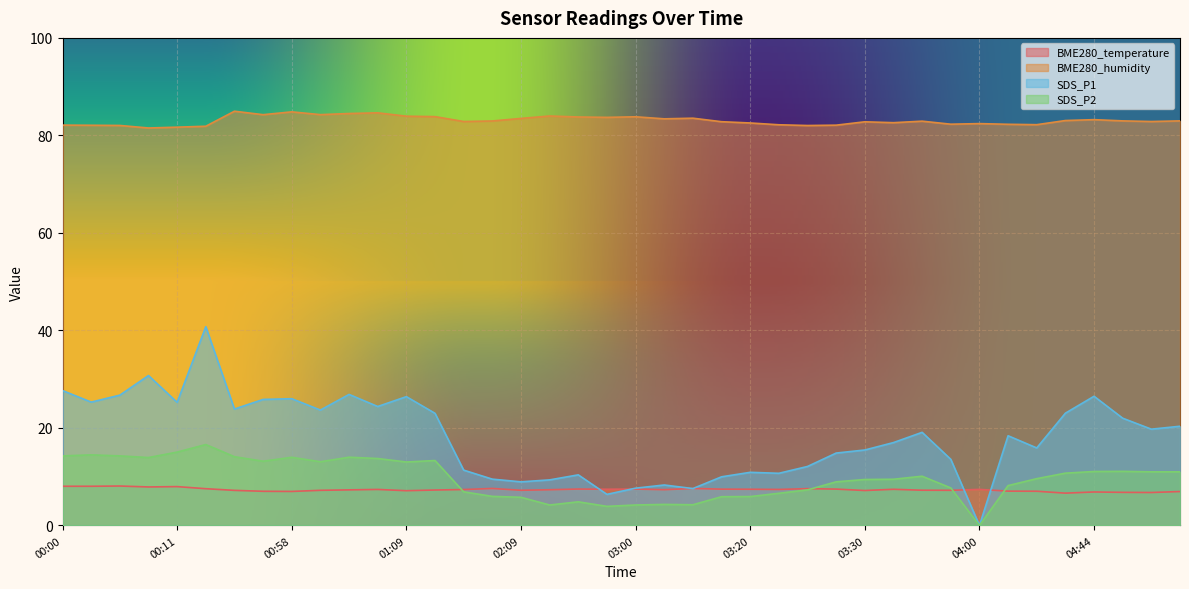

How many times do SDS_P2 and BME280_temperature cross each other?

4